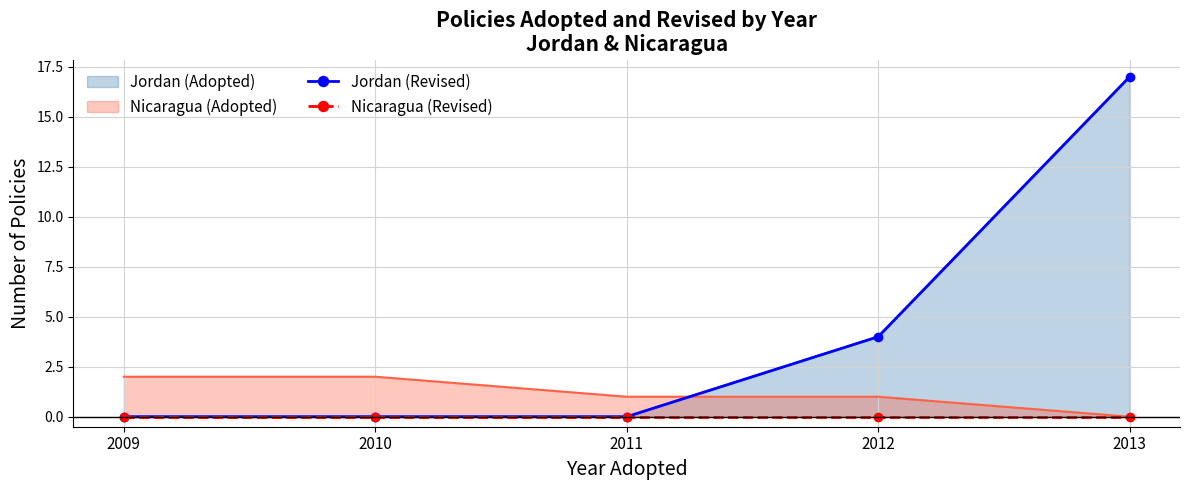

Is the value of Jordan (Revised) at 2012 greater than the value of Nicaragua (Revised) at 2013?

Yes